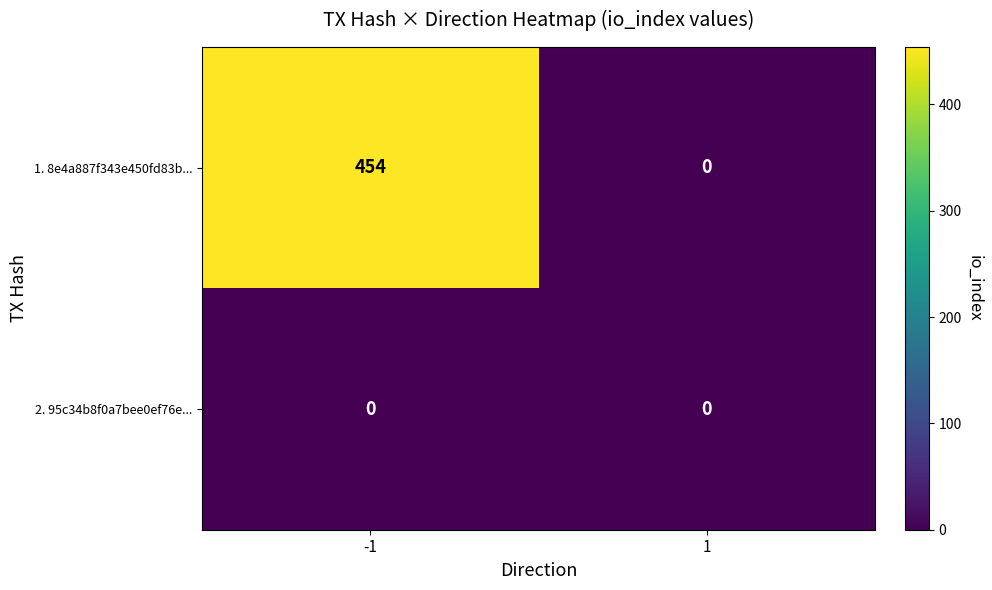

What is the sum of all 1. 8e4a887f343e450fd83b... values?

454